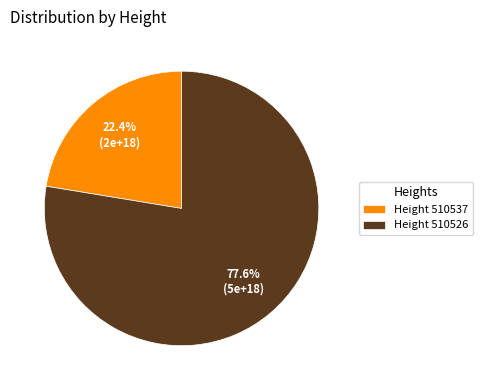

Which category has the biggest portion of the pie?

Height 510526